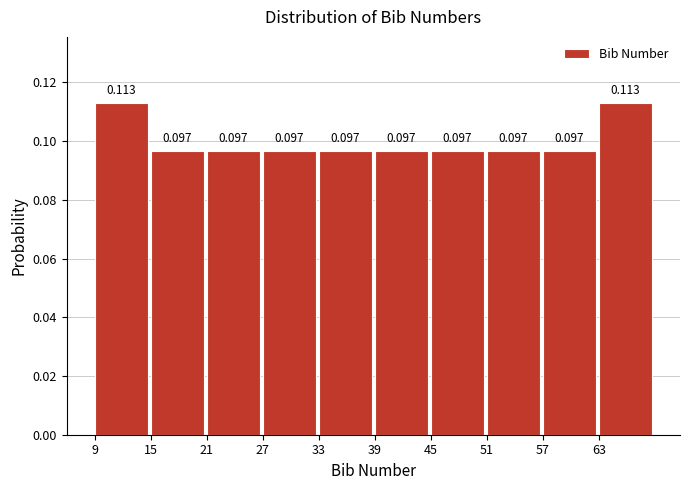

How many data points does each series have?

10